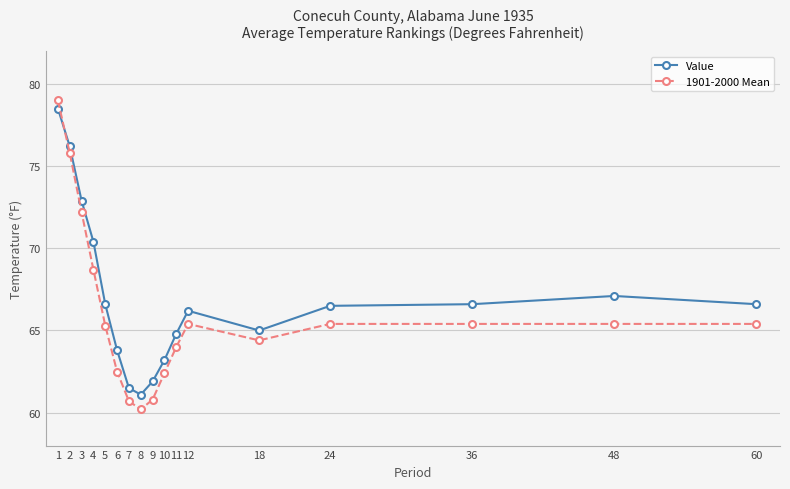

At which category is the sum across all series the highest?

1